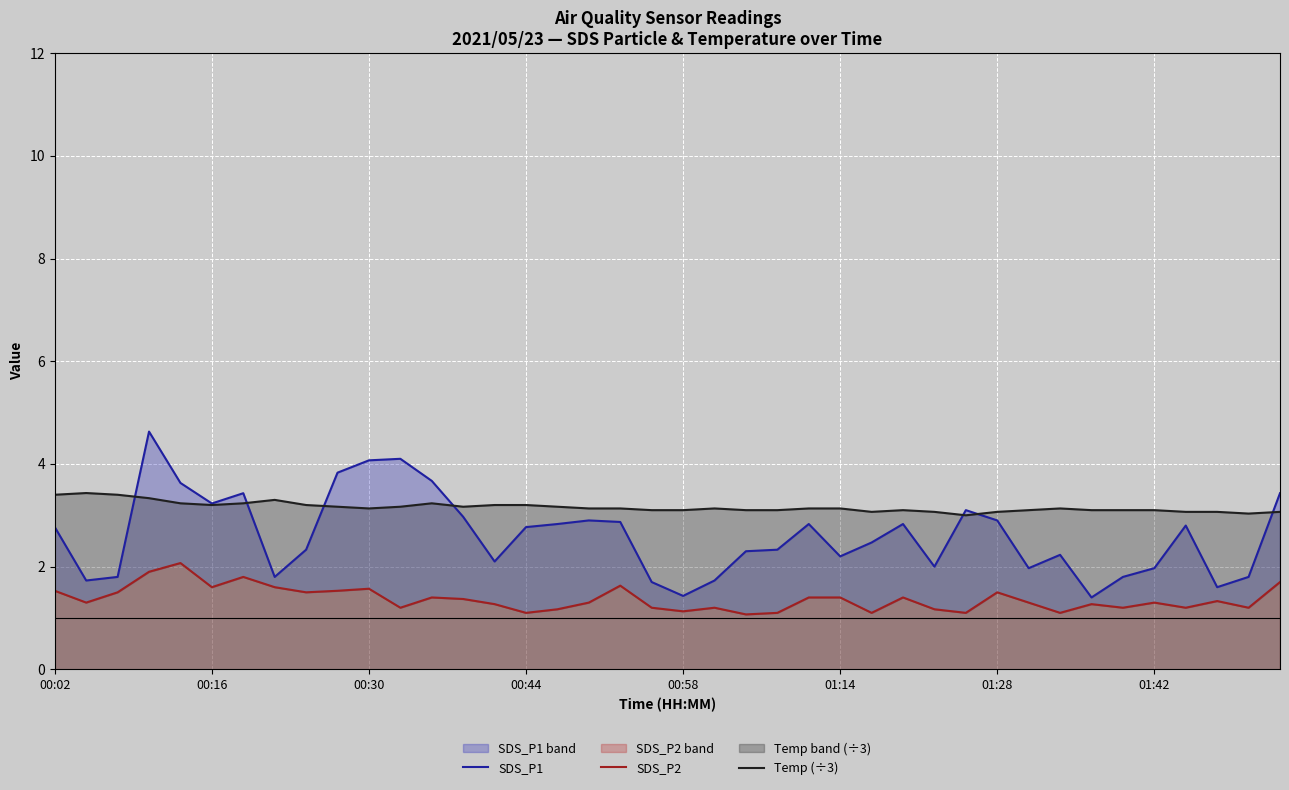

In Temp (÷3), how many points are higher than both neighbors (excluding endpoints)?

6